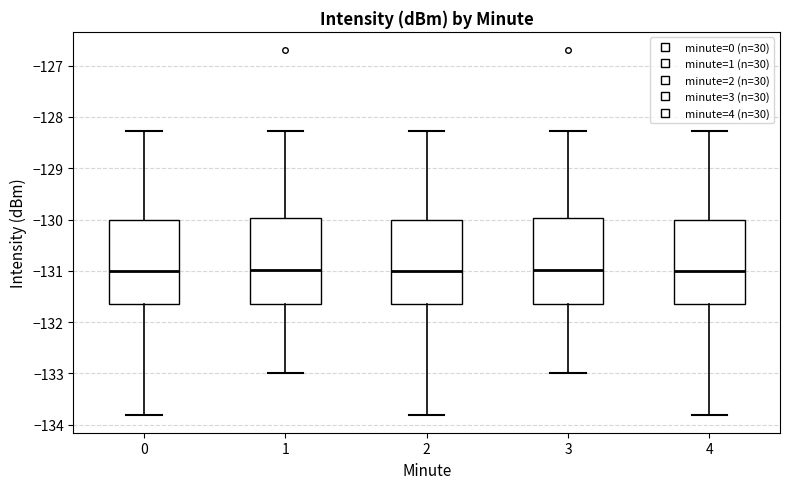

Where does the median line of the box at x = 1 sit on the y-axis? The values are not printed on the chart, so give them approximately, as read against the axis.

-131.0